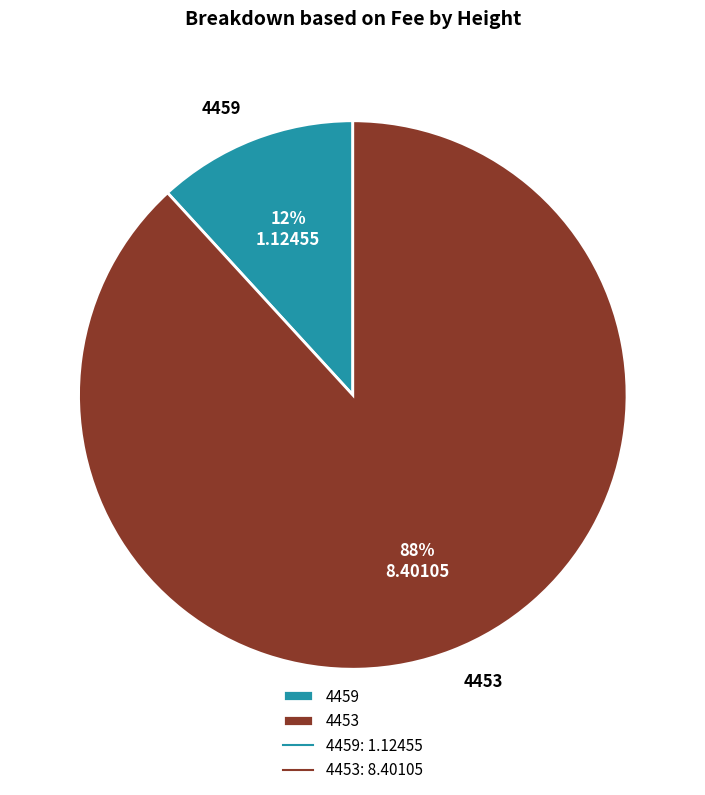

Which has a higher value, 4453 or 4459?

4453